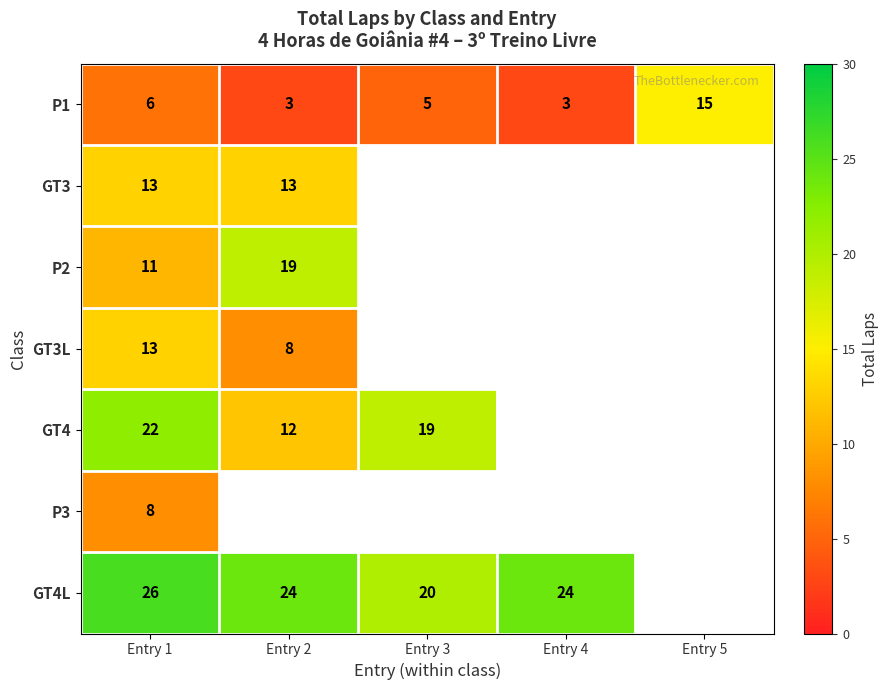

How many series are shown in this chart?

7